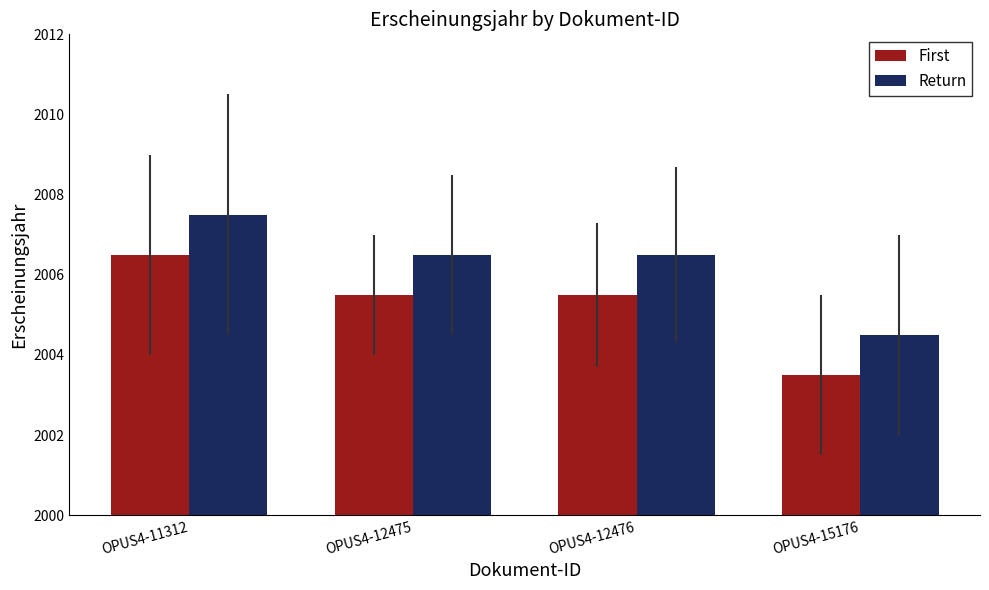

At which label does Return reach its peak?

OPUS4-11312